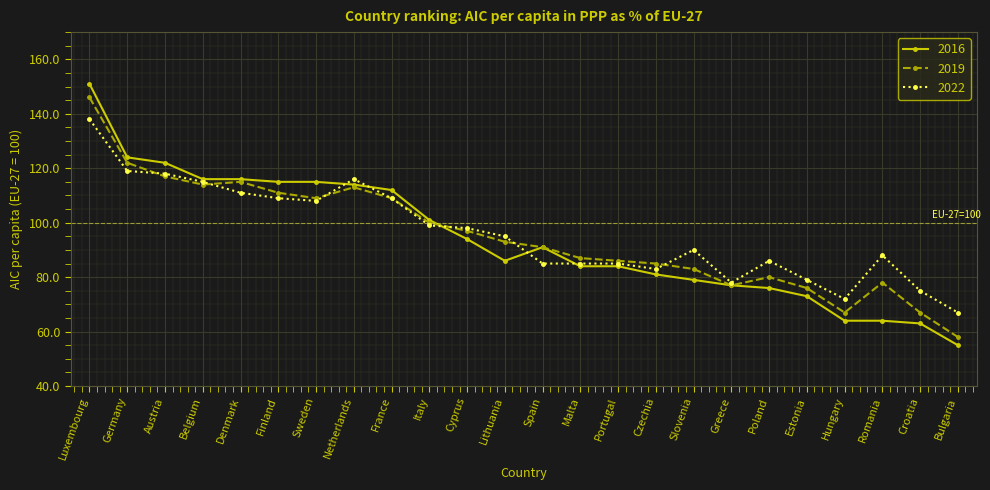

What is the label of the 23rd point from the right?

Germany